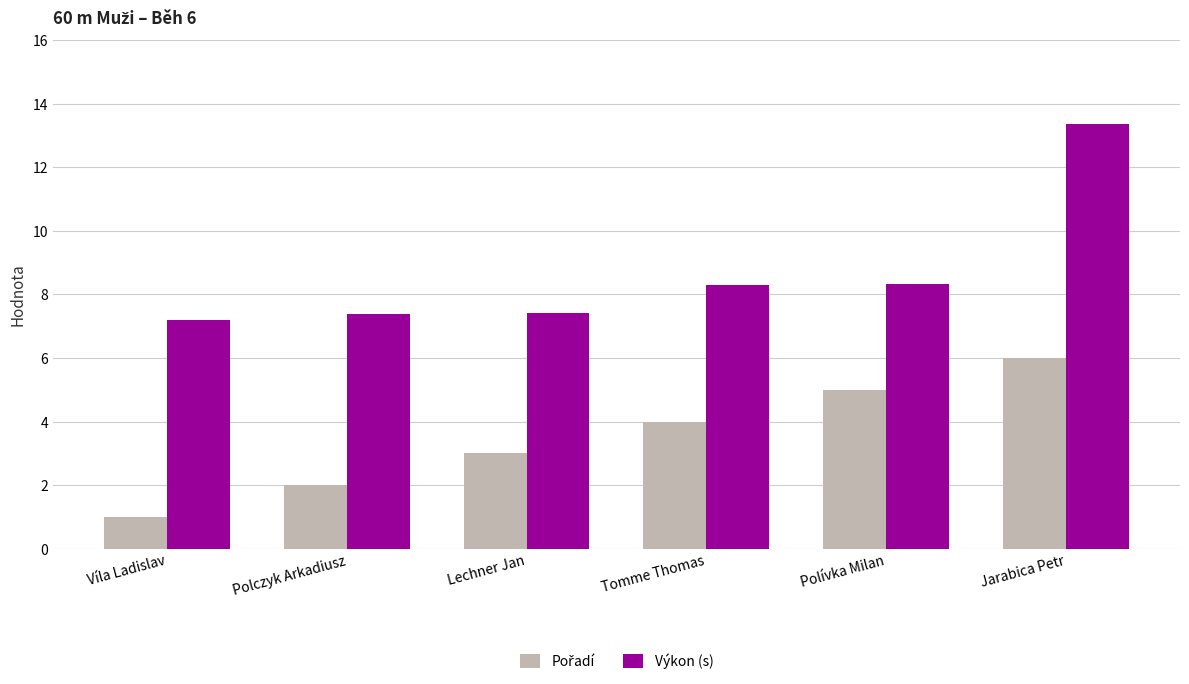

Where does the Výkon (s) series first go above 8?

Tomme Thomas